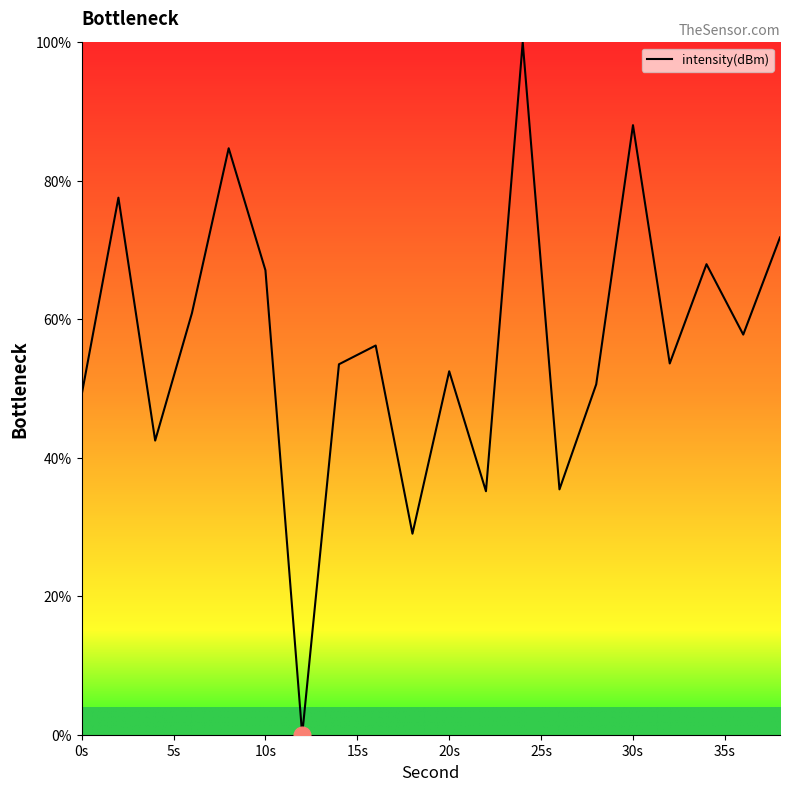

What is the difference between the maximum and second lowest values?

71.0